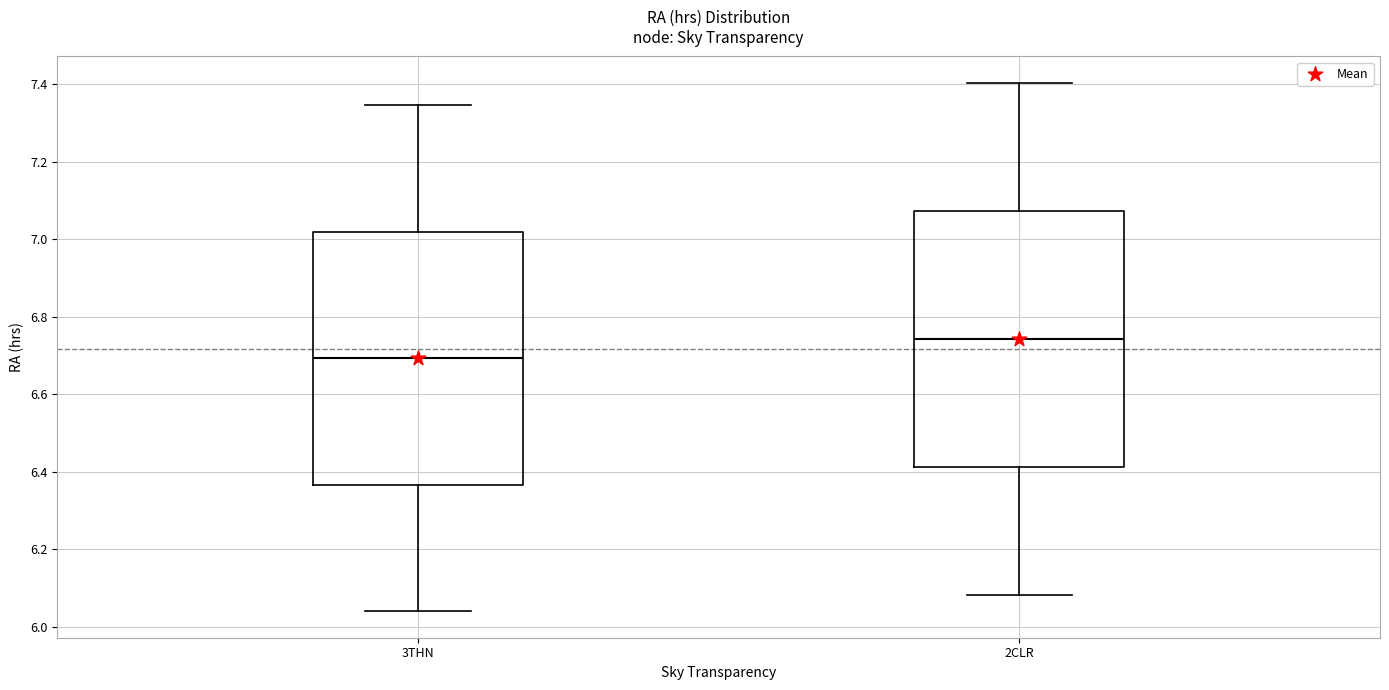

Reading left to right, transcribe this box plot: for each box, give where its median line is, the range the box spans, and where its two whiskers end, as read against the y-axis. The values are not printed on the chart, so give them approximately, as read against the axis.

3THN: median 6.70, box 6.36 to 7.02, whiskers 6.04 to 7.34
2CLR: median 6.74, box 6.42 to 7.08, whiskers 6.08 to 7.40